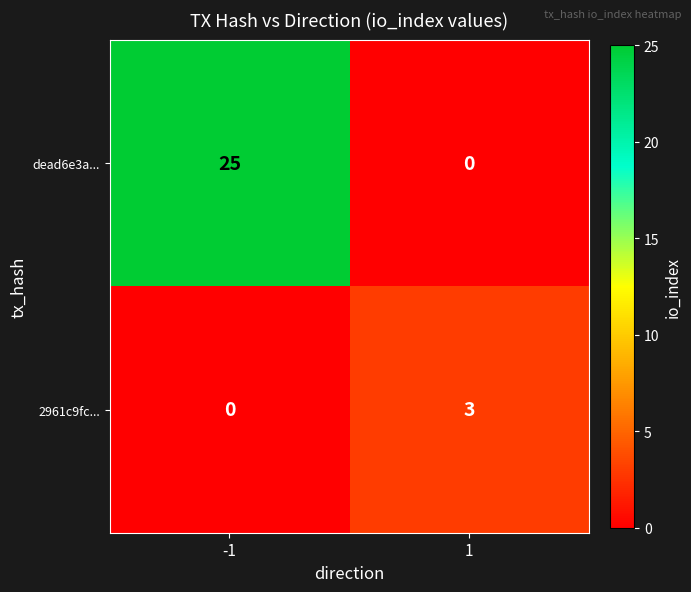

Which series changed the most between -1 and 1?

dead6e3a...